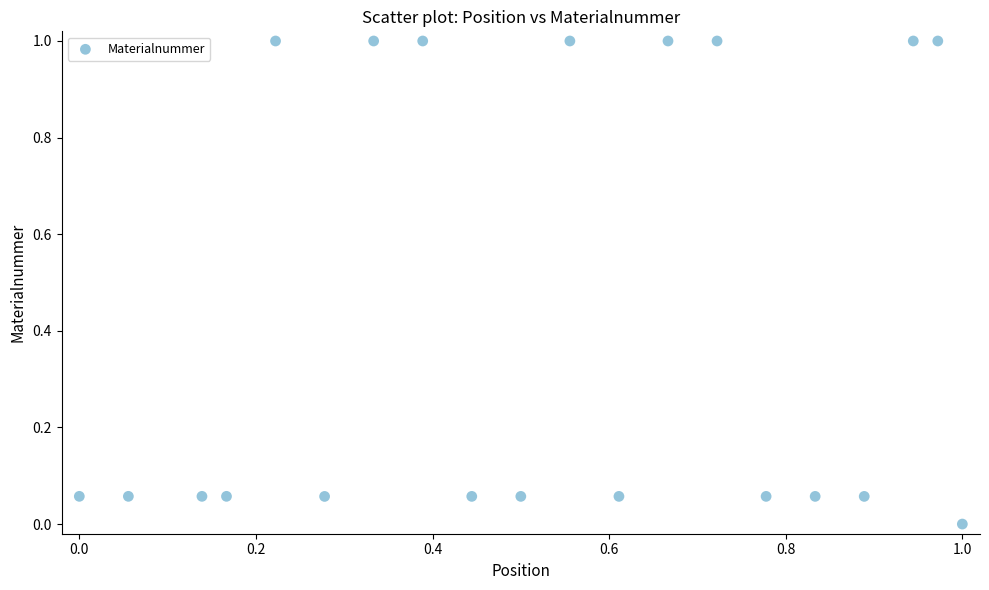

What is the range of Y values (max minus min)?

1.0